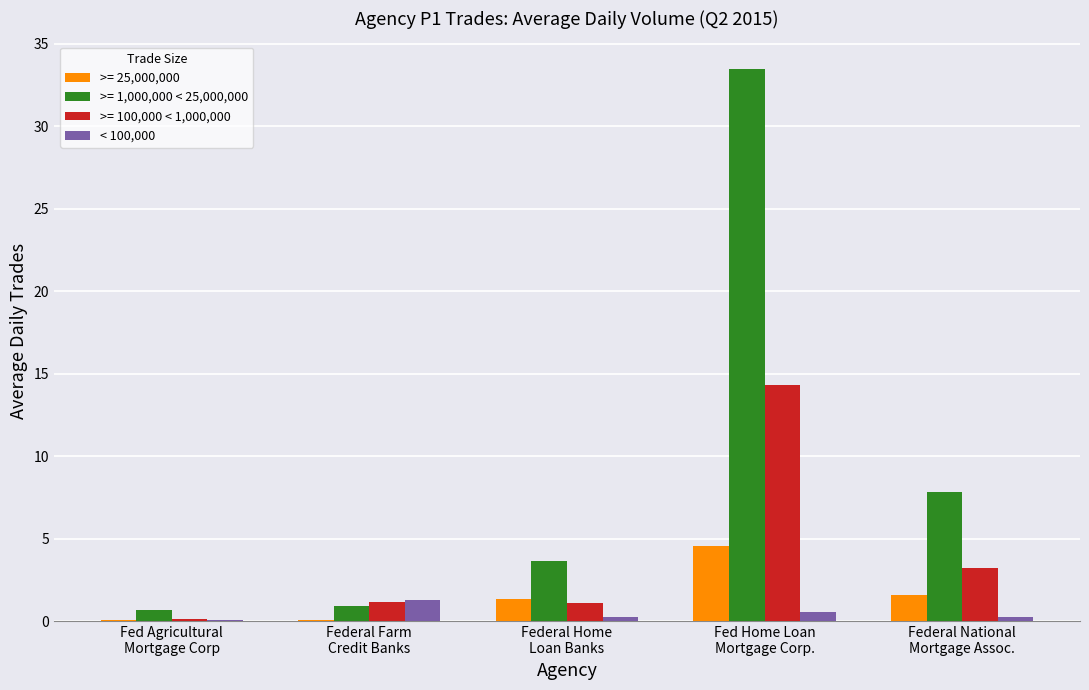

What is the greatest value displayed?

33.5